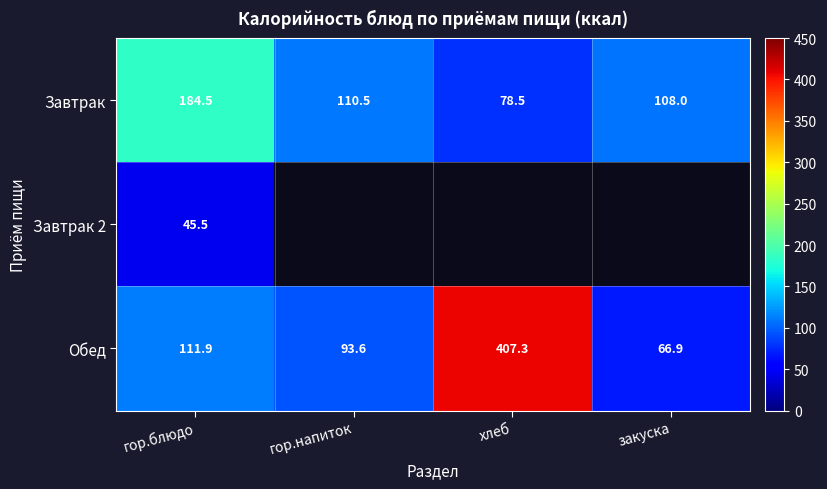

What is the total value across all series at гор.блюдо?

341.9